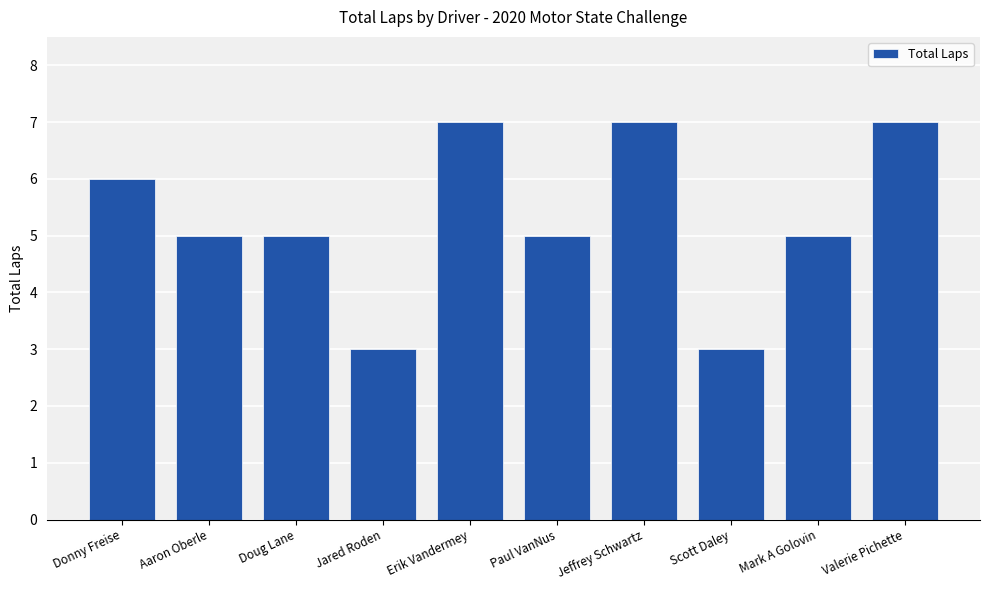

Between Doug Lane and Erik Vandermey, which is larger?

Erik Vandermey